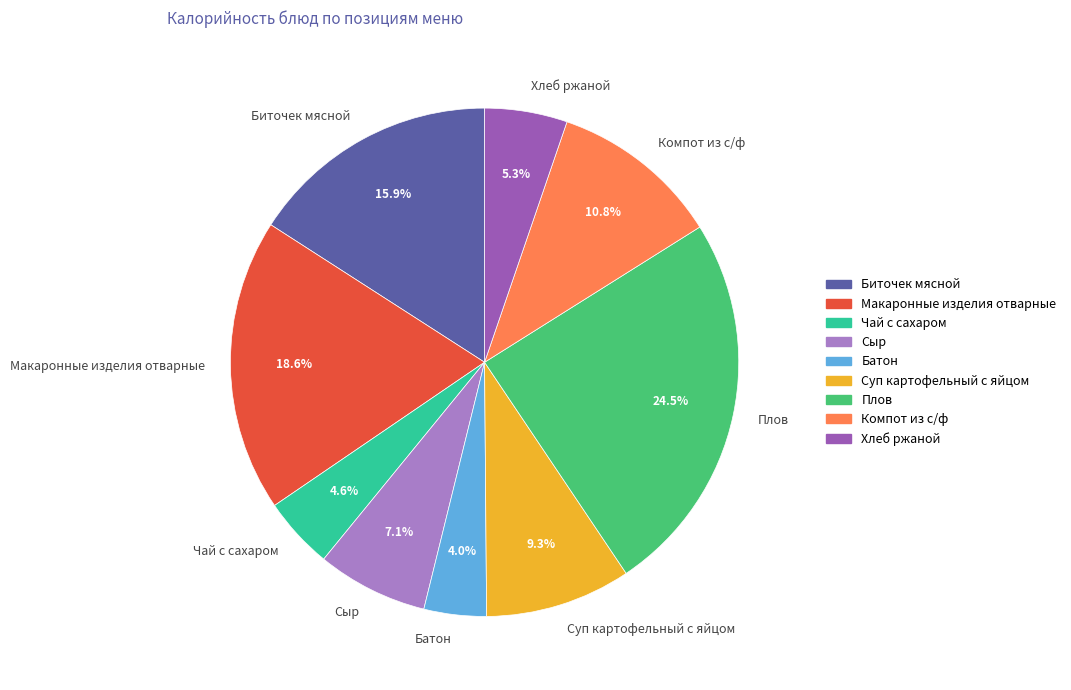

Is Макаронные изделия отварные the majority of the pie?

No